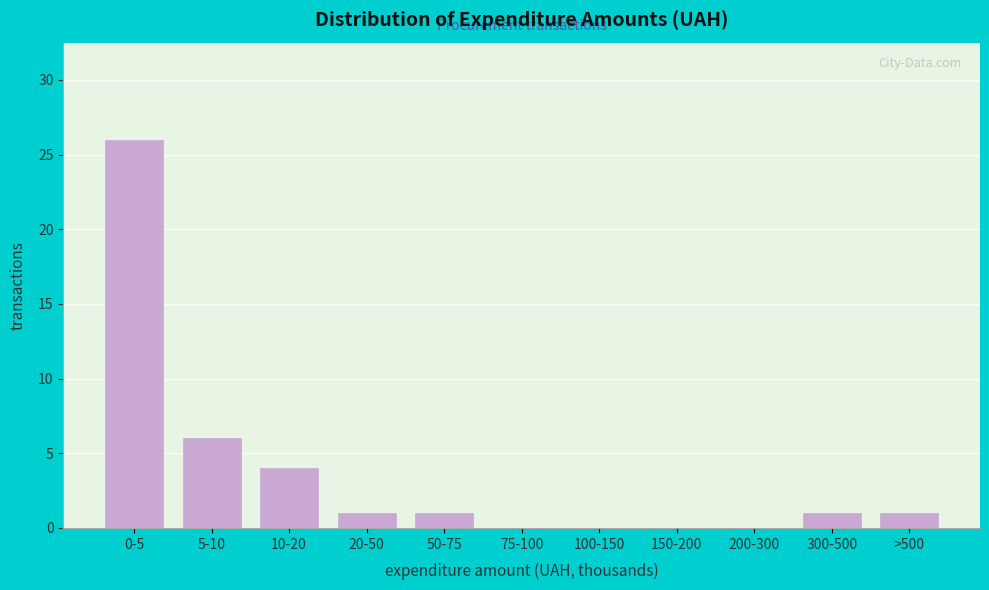

Reading left to right, what are all the values shown in this chart?

0-5=26	5-10=6	10-20=4	20-50=1	50-75=1	75-100=0	100-150=0	150-200=0	200-300=0	300-500=1	>500=1